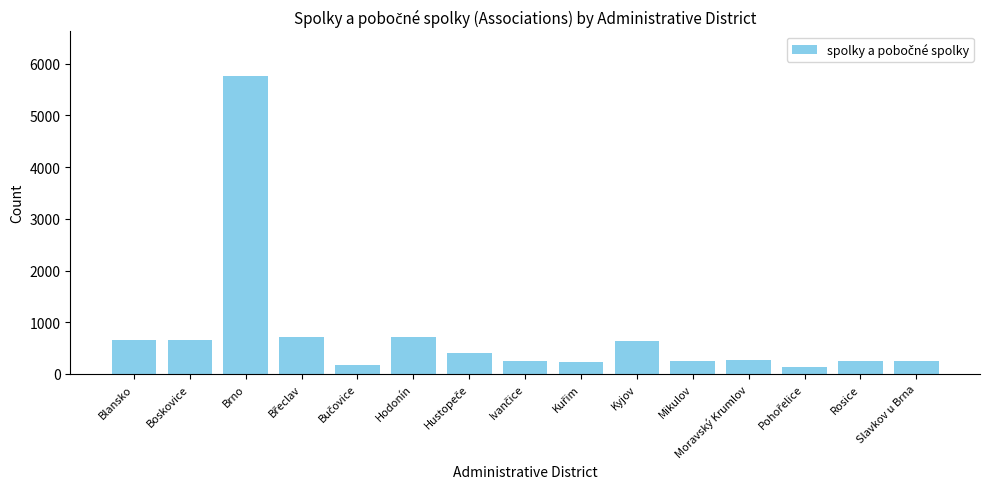

The chart shows a value of 256 at Mikulov. True or false?

True